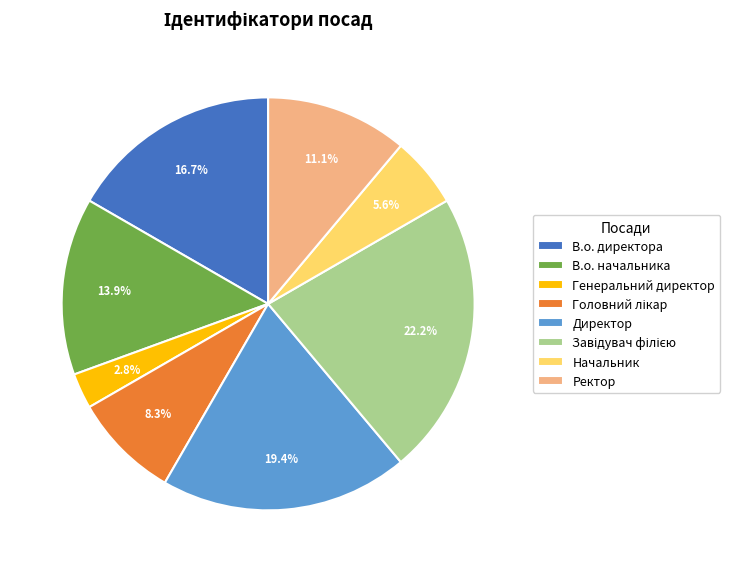

What is the ratio of the value at В.о. начальника to the value at В.о. директора?

0.8